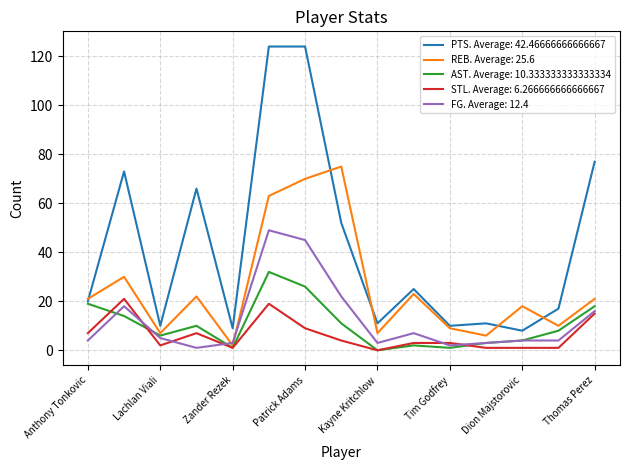

Which series has the largest range (max minus min)?

PTS. Average: 42.46666666666667